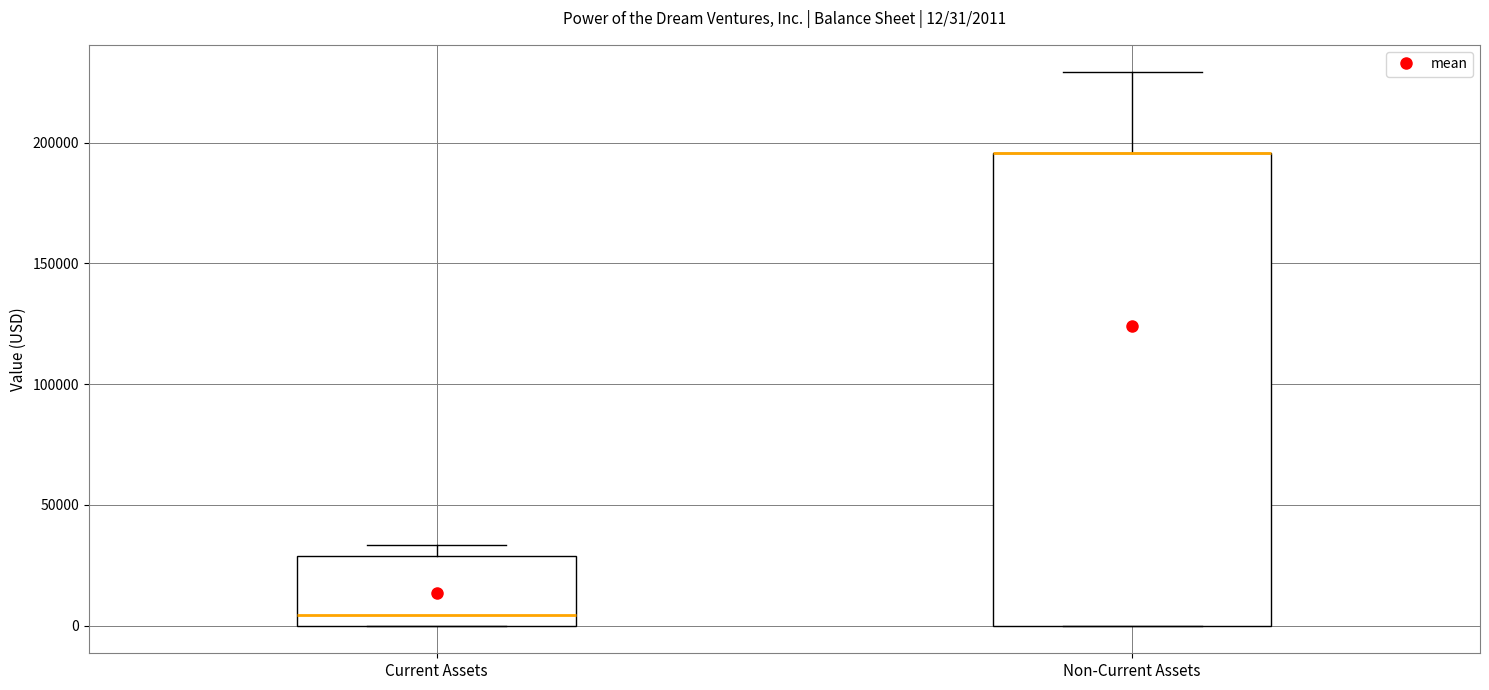

Comparing the boxes themselves (not the whiskers), which one is the tallest?

Non-Current Assets